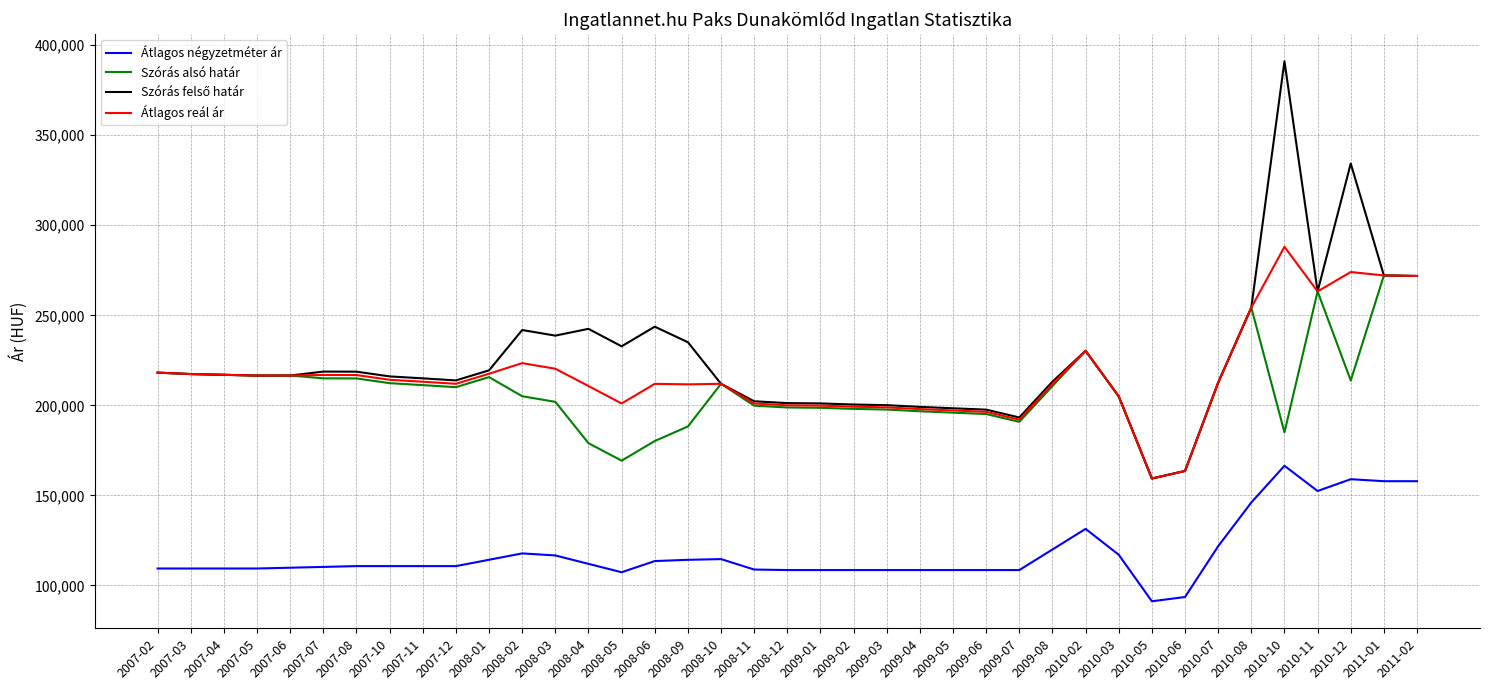

What position from the left is 2008-09?

17